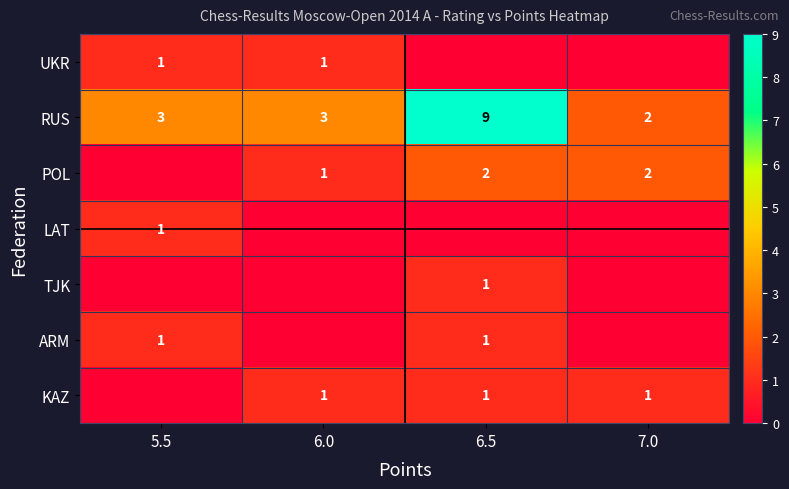

The RUS series shows 3 at 6.0. True or false?

True